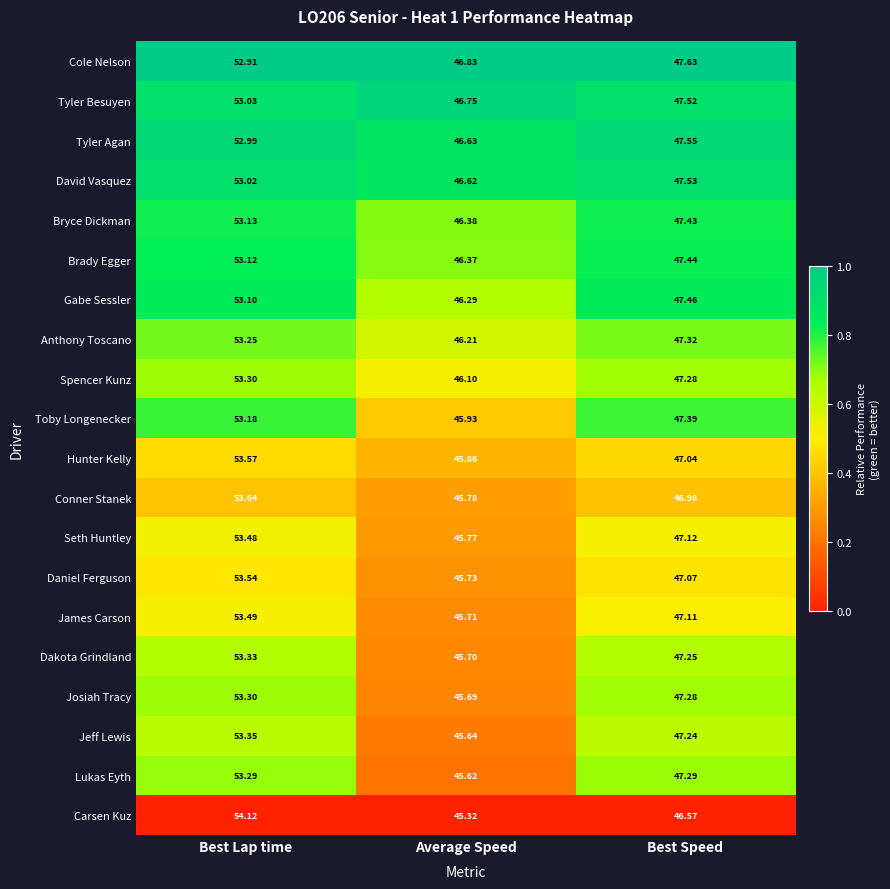

Is the value of Cole Nelson at Average Speed greater than the value of Seth Huntley at Average Speed?

Yes